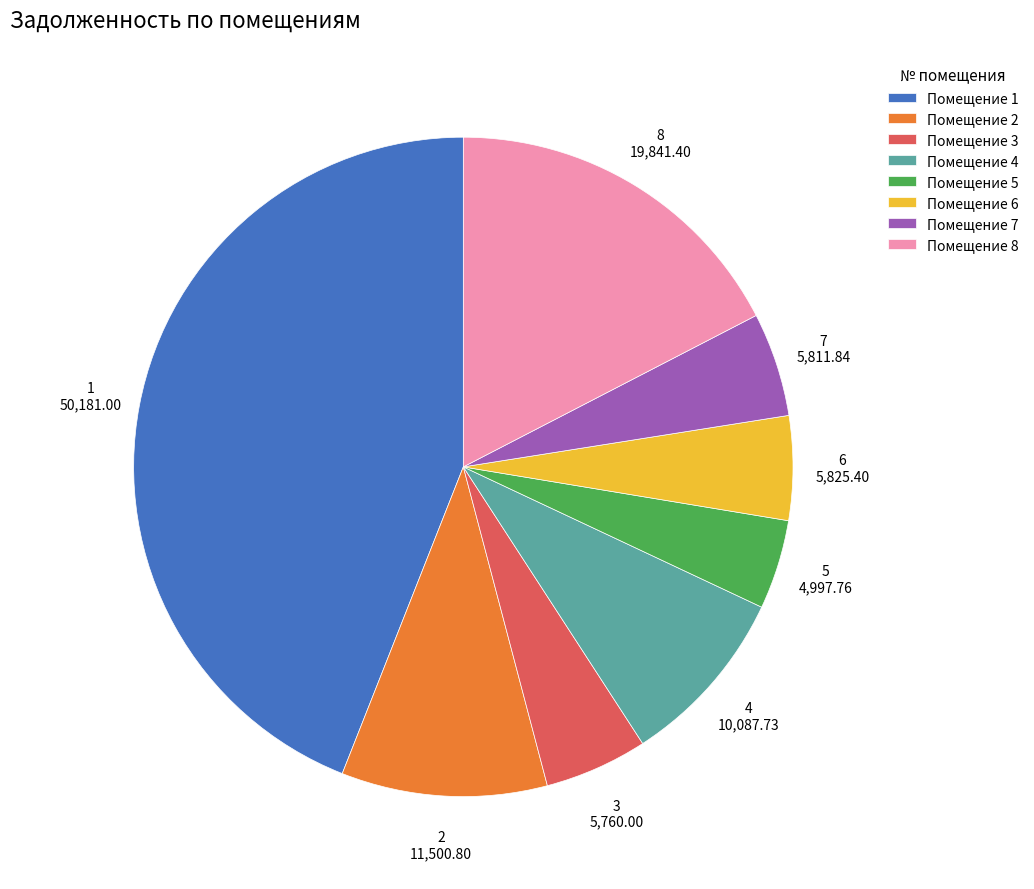

True or false: 4 accounts for 14% of the total.

False